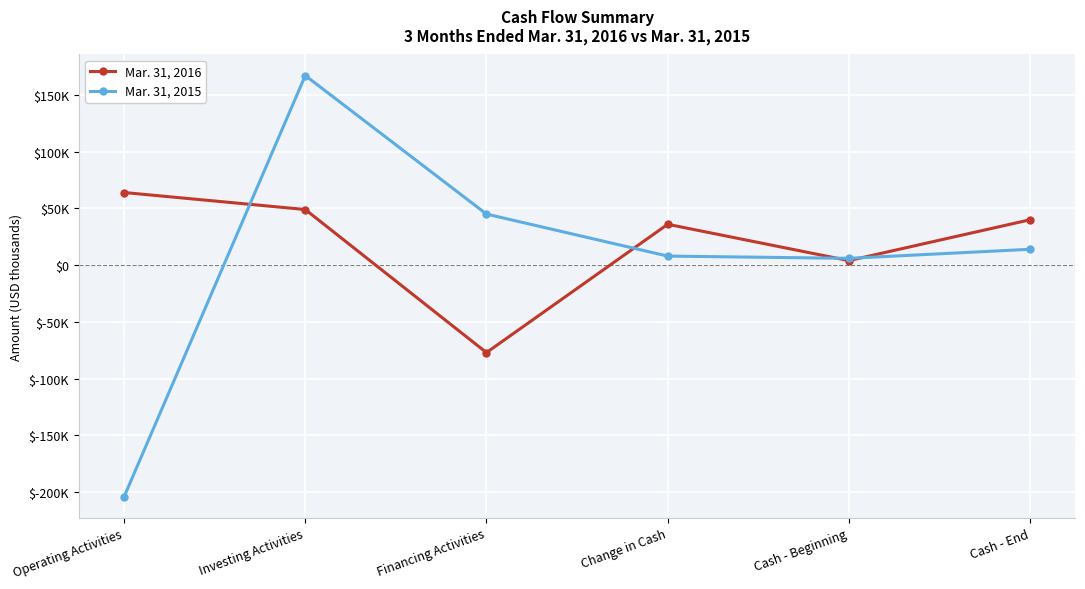

What position from the right is Financing Activities?

4